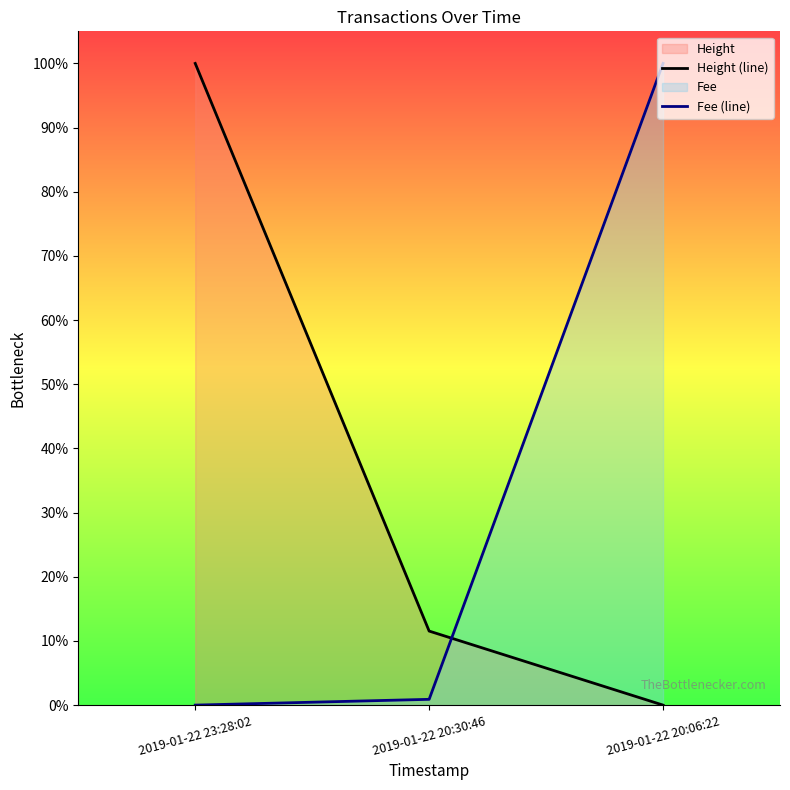

Rank the series by their average value, from highest to lowest.

Height (line), Fee (line)